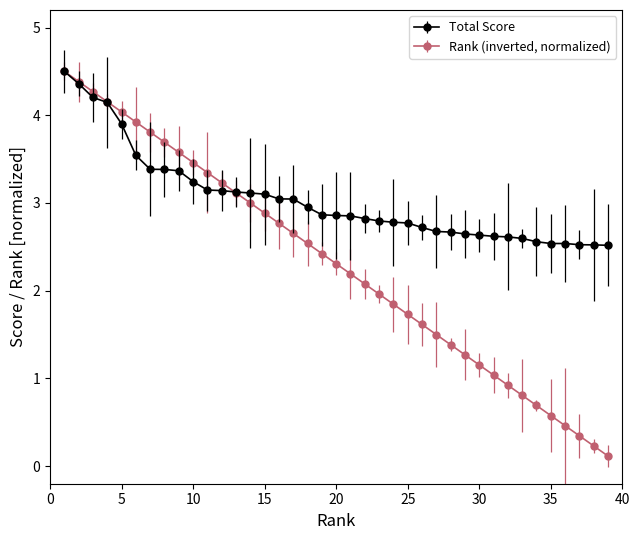

What is the sum of all Total Score values?

118.8